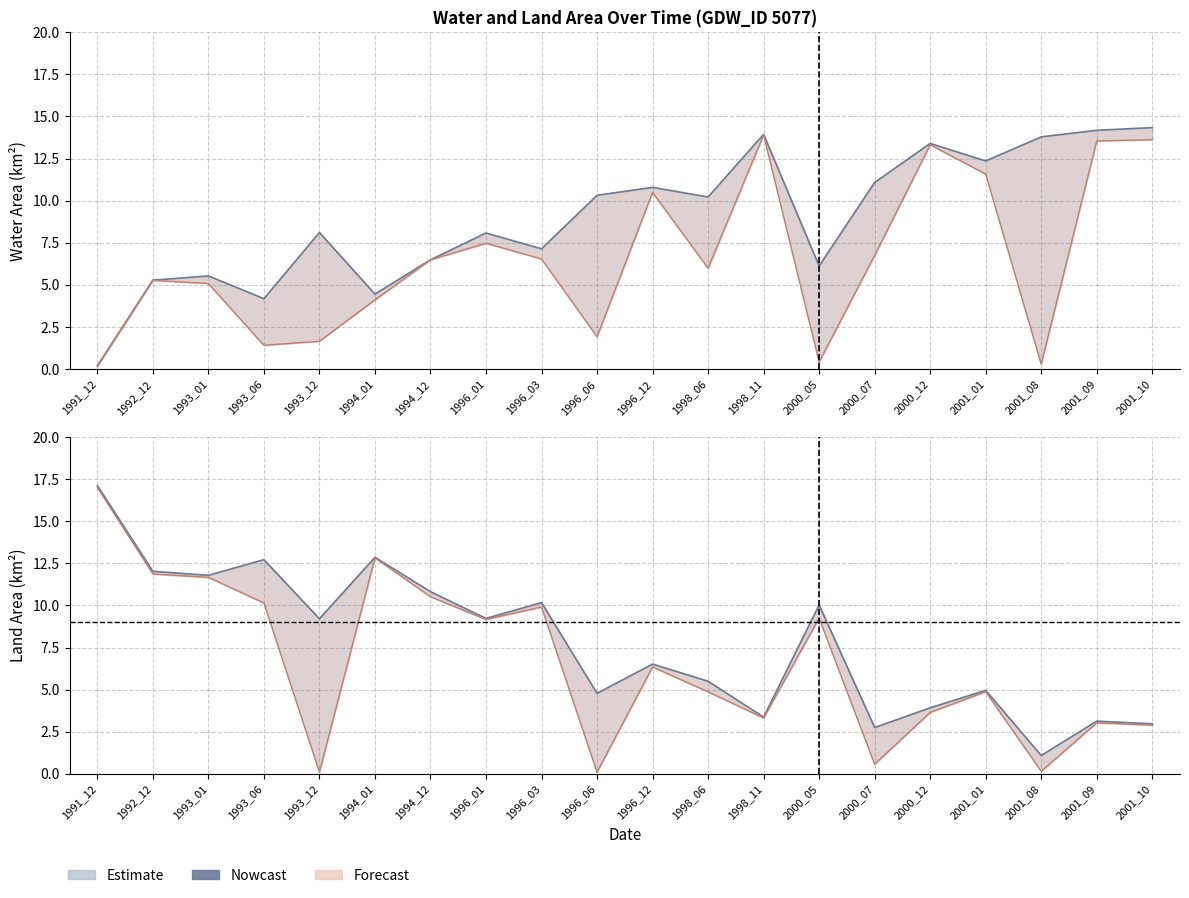

How many times do waterArea_line and landArea_line cross each other?

3